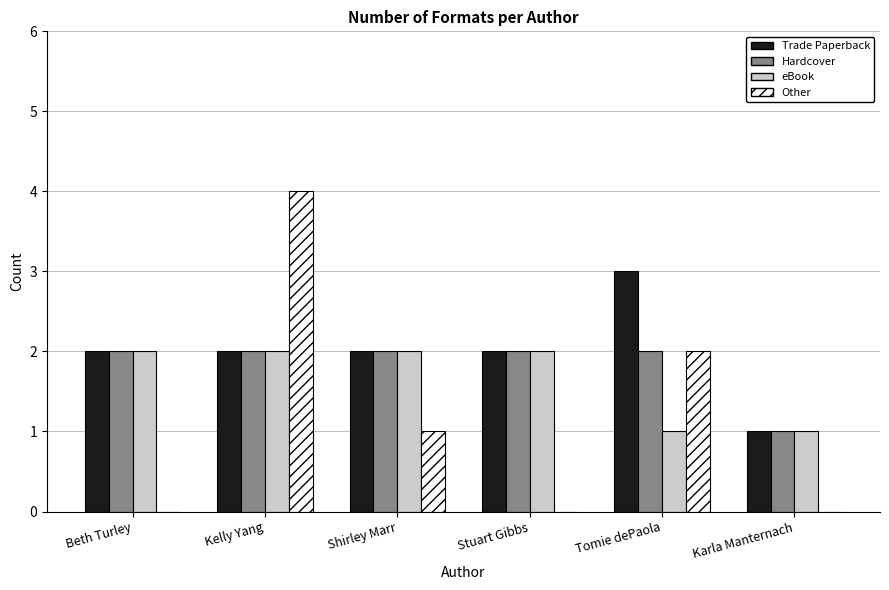

The value of eBook at Beth Turley is 2. True or false?

True